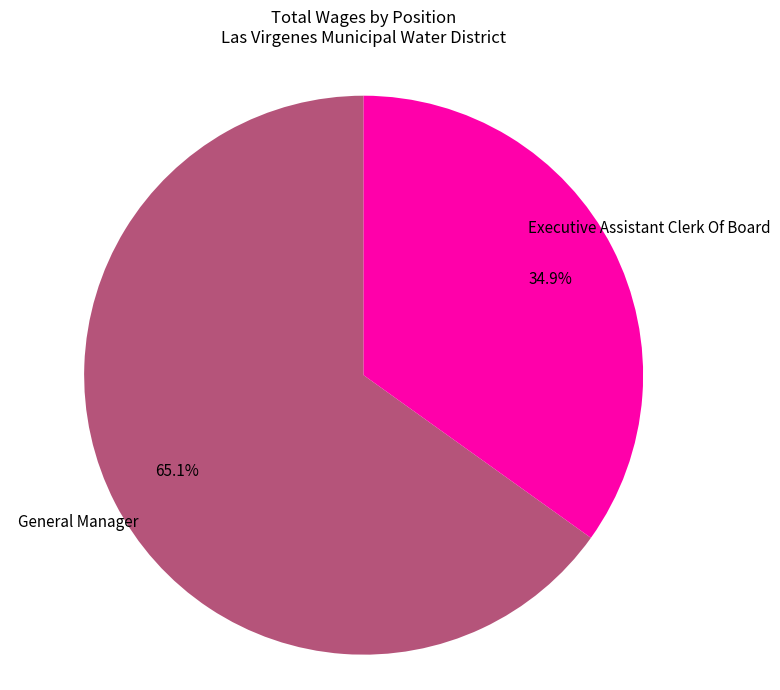

Is there a majority slice in this chart?

Yes